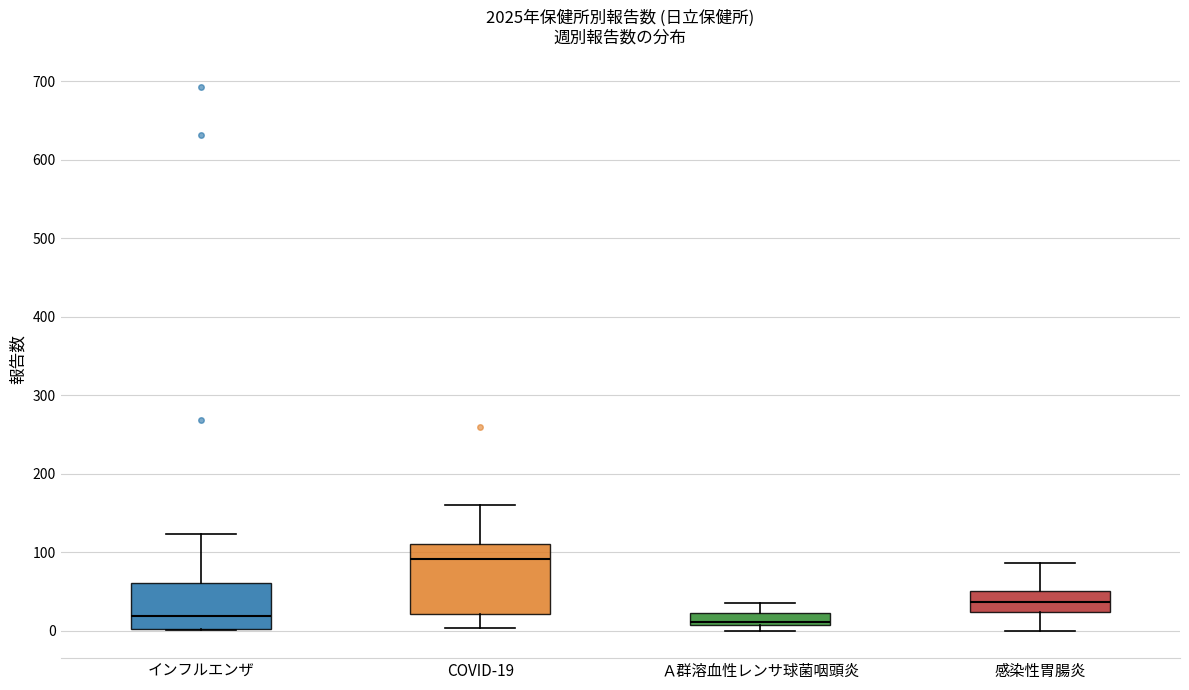

Reading left to right, read every box against the y-axis: the position of its median line, the range the box covers, and the ends of its whiskers. The values are not printed on the chart, so give them approximately, as read against the axis.

インフルエンザ: median 20, box 0 to 60, whiskers 0 to 120
COVID-19: median 90, box 20 to 110, whiskers 0 to 160
Ａ群溶血性レンサ球菌咽頭炎: median 10 (just above the box's lower edge), box 10 to 20, whiskers 0 to 40
感染性胃腸炎: median 40, box 20 to 50, whiskers 0 to 90